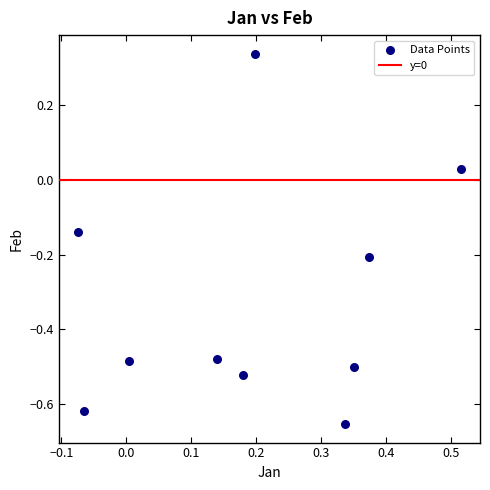

What is the average Y value?

-0.3